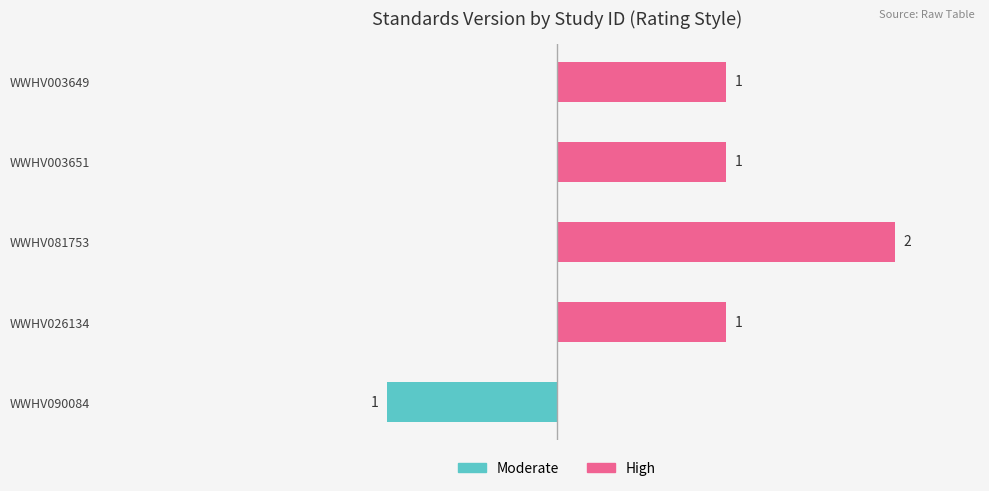

Are the bars grouped side by side (vs. stacked)?

Yes